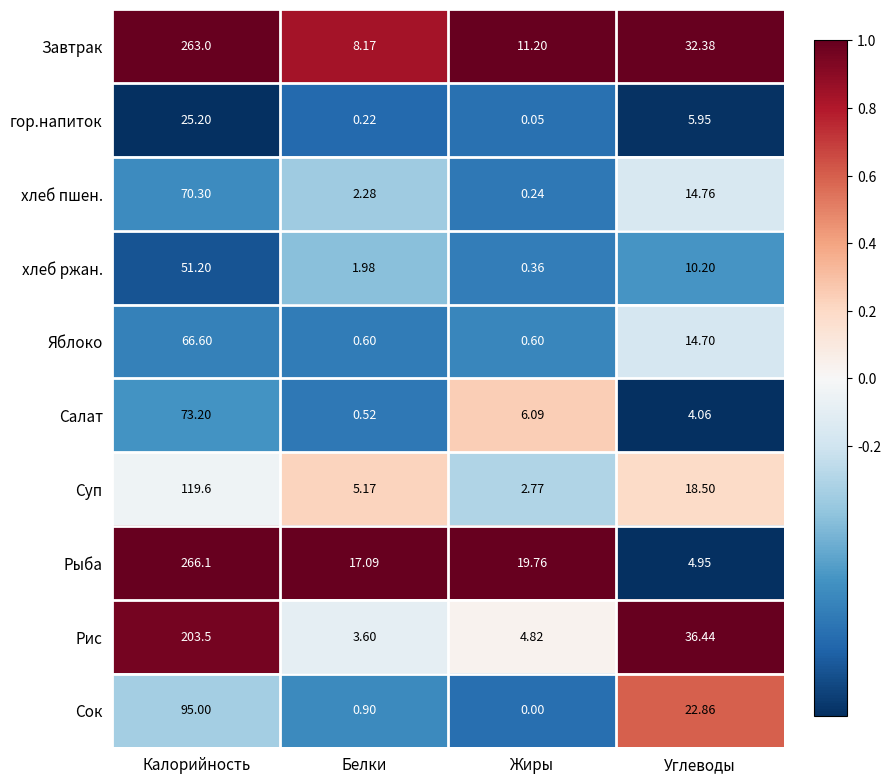

Between Белки and Жиры, which series saw the biggest shift?

Салат